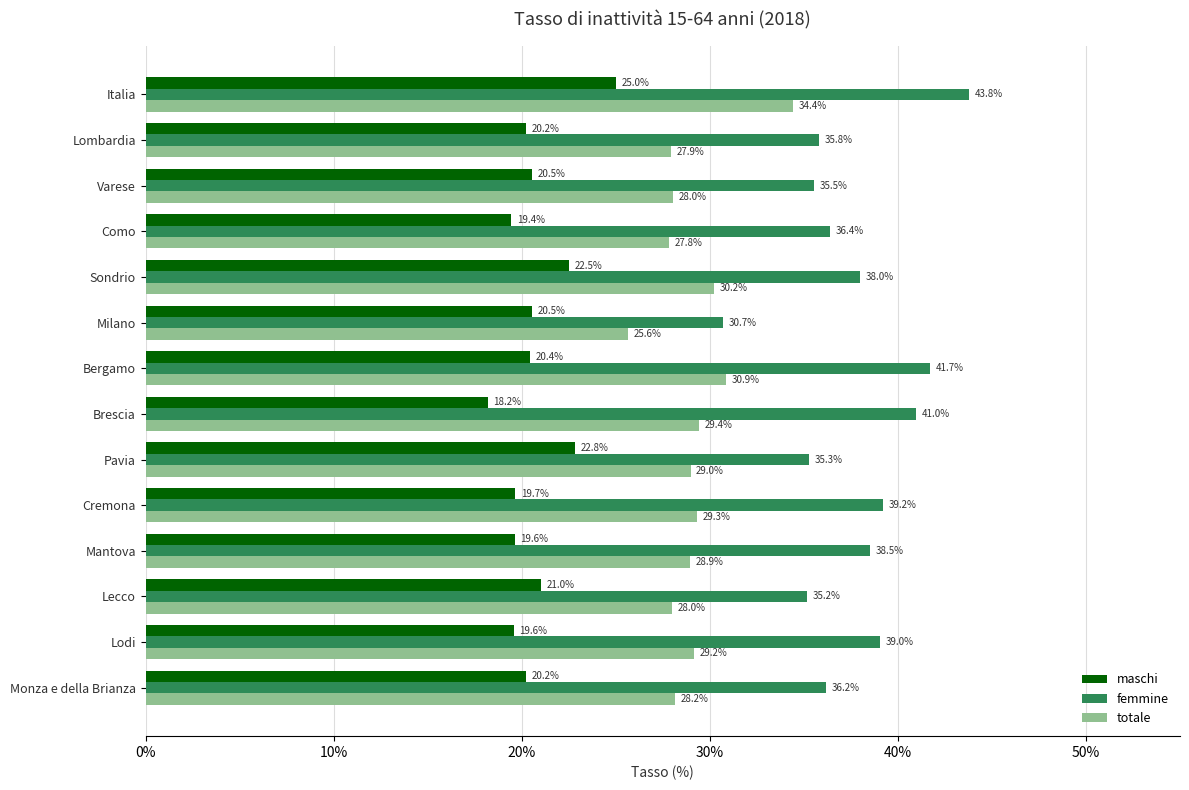

Is the value of femmine at Monza e della Brianza greater than the value of maschi at Lecco?

Yes